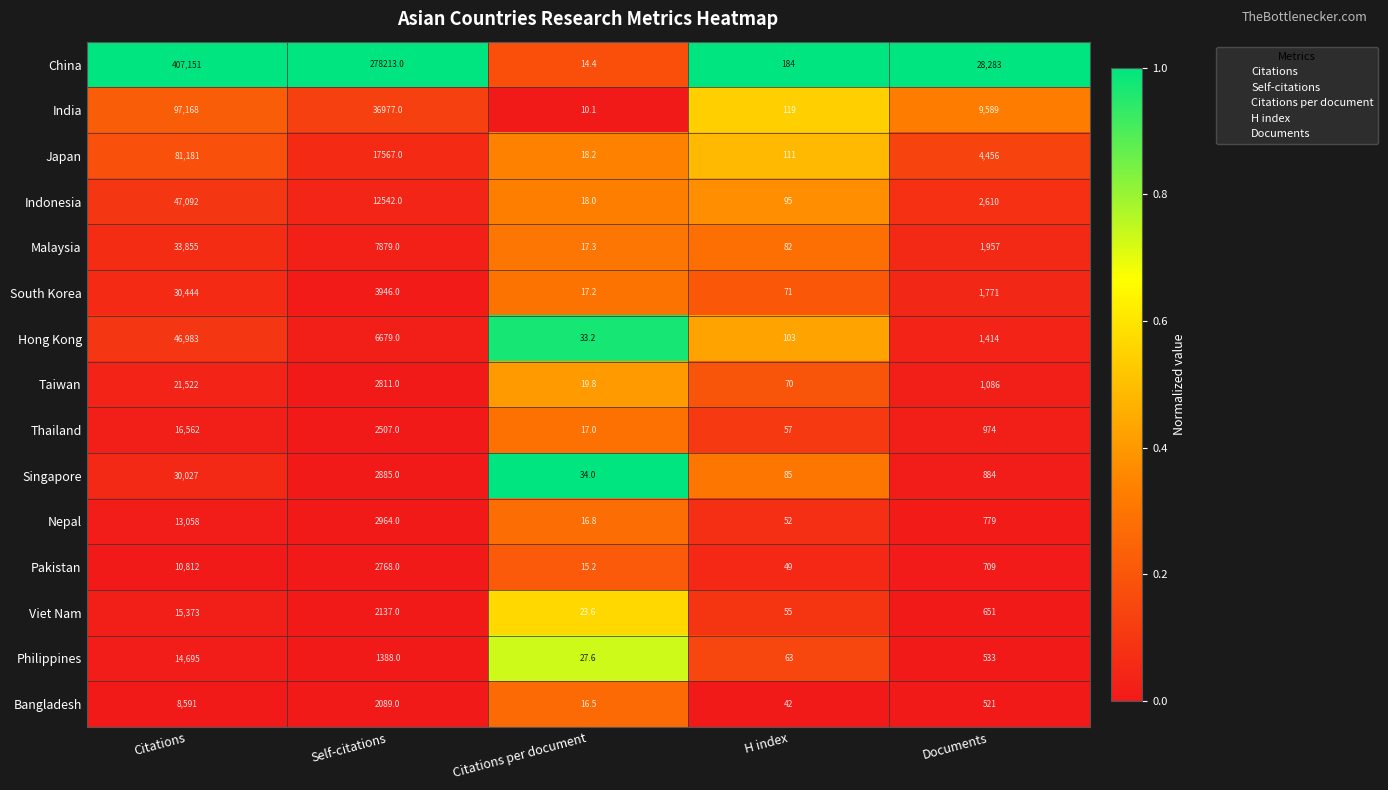

At which label does Japan first exceed 4456?

Citations